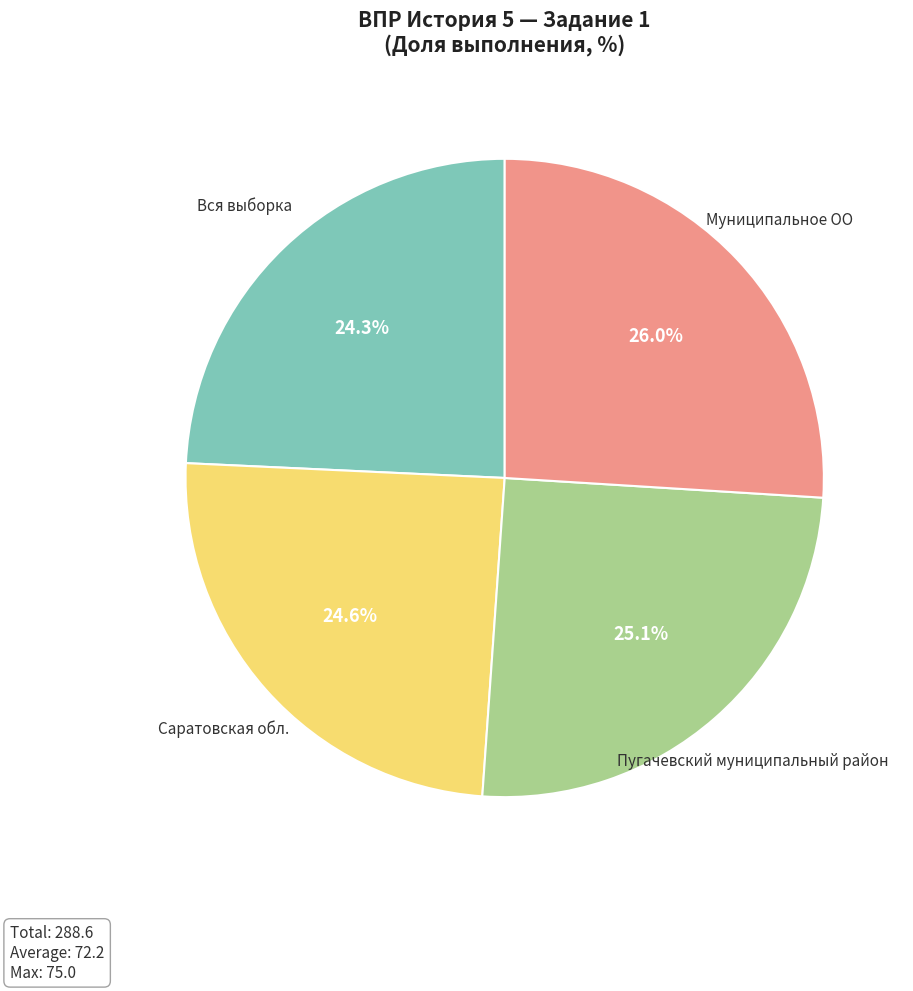

Is there any slice that represents more than half of the pie?

No